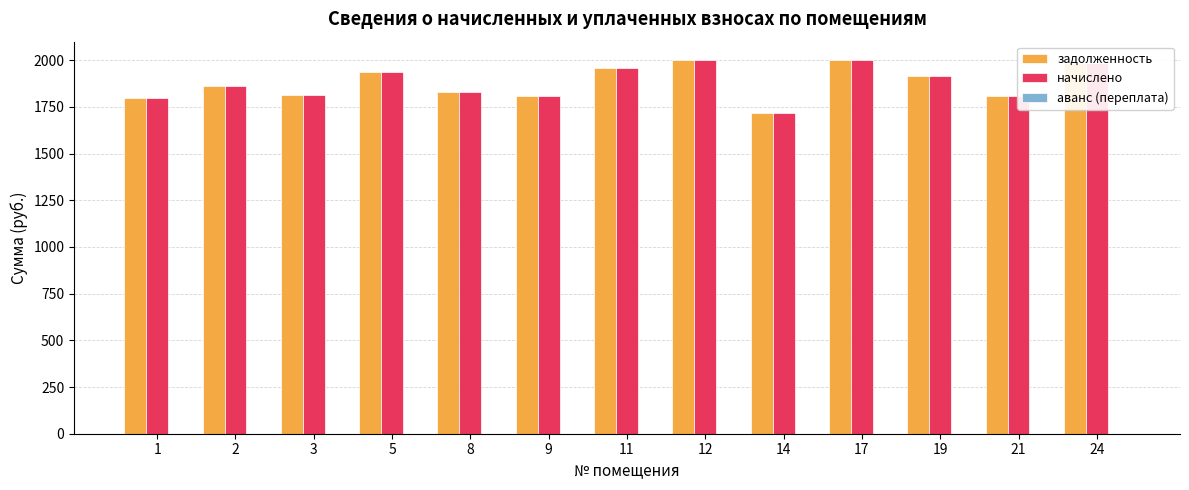

Does the chart contain any negative values?

No